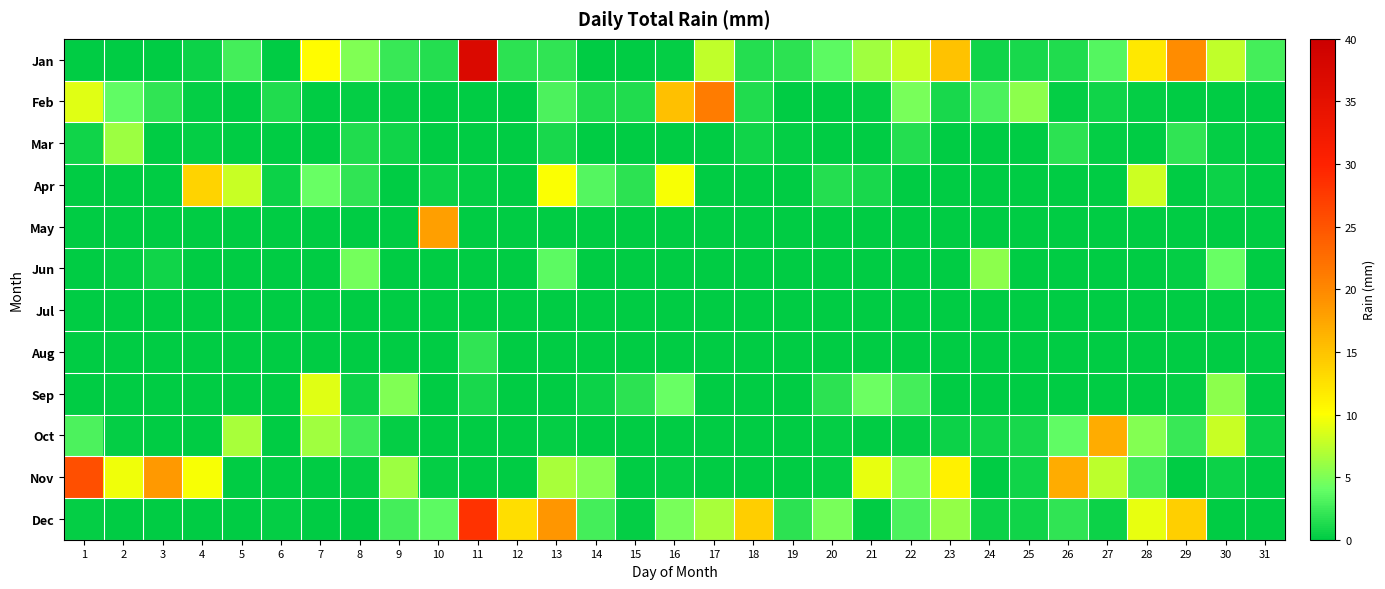

Reading left to right, list all the values displayed in this chart.

Jan: 1=0.0	2=0.0	3=0.0	4=0.5	5=2.8	6=0.0	7=10.2	8=5.1	9=2.3	10=1.5	11=37.1	12=1.8	13=2.0	14=0.0	15=0.0	16=0.2	17=7.6	18=1.5	19=1.8	20=3.6	21=6.3	22=7.9	23=15.0	24=0.8	25=1.0	26=1.3	27=3.3	28=11.9	29=19.6	30=7.6	31=2.8
Feb: 1=8.9	2=3.8	3=2.0	4=0.2	5=0.0	6=1.3	7=0.0	8=0.2	9=0.2	10=0.0	11=0.0	12=0.0	13=3.0	14=1.3	15=1.3	16=15.2	17=21.1	18=1.3	19=0.0	20=0.0	21=0.2	22=4.8	23=1.0	24=3.0	25=5.6	26=0.2	27=0.8	28=0.2	29=0.0	30=0.0	31=0.0
Mar: 1=0.8	2=6.1	3=0.0	4=0.2	5=0.0	6=0.0	7=0.0	8=1.3	9=0.8	10=0.0	11=0.0	12=0.0	13=1.0	14=0.0	15=0.0	16=0.0	17=0.0	18=0.8	19=0.2	20=0.0	21=0.0	22=1.5	23=0.0	24=0.0	25=0.0	26=1.8	27=0.2	28=0.0	29=2.0	30=0.2	31=0.0
Apr: 1=0.0	2=0.0	3=0.0	4=13.7	5=7.9	6=0.5	7=4.1	8=2.0	9=0.0	10=0.5	11=0.2	12=0.0	13=9.9	14=3.3	15=1.8	16=9.7	17=0.0	18=0.0	19=0.0	20=1.5	21=1.0	22=0.0	23=0.0	24=0.0	25=0.0	26=0.0	27=0.0	28=8.1	29=0.0	30=0.5	31=0.0
May: 1=0.0	2=0.0	3=0.0	4=0.0	5=0.0	6=0.0	7=0.0	8=0.0	9=0.0	10=18.0	11=0.0	12=0.0	13=0.0	14=0.0	15=0.0	16=0.0	17=0.0	18=0.0	19=0.0	20=0.0	21=0.0	22=0.0	23=0.0	24=0.0	25=0.0	26=0.0	27=0.0	28=0.0	29=0.0	30=0.0	31=0.0
Jun: 1=0.0	2=0.2	3=0.8	4=0.0	5=0.0	6=0.0	7=0.0	8=4.6	9=0.0	10=0.0	11=0.0	12=0.0	13=3.6	14=0.0	15=0.0	16=0.0	17=0.0	18=0.0	19=0.0	20=0.0	21=0.0	22=0.0	23=0.0	24=5.6	25=0.0	26=0.0	27=0.0	28=0.0	29=0.2	30=4.1	31=0.0
Jul: 1=0.0	2=0.0	3=0.0	4=0.0	5=0.0	6=0.0	7=0.0	8=0.0	9=0.0	10=0.0	11=0.0	12=0.0	13=0.0	14=0.0	15=0.0	16=0.0	17=0.0	18=0.0	19=0.0	20=0.0	21=0.0	22=0.0	23=0.0	24=0.0	25=0.0	26=0.0	27=0.0	28=0.0	29=0.0	30=0.0	31=0.0
Aug: 1=0.0	2=0.0	3=0.0	4=0.0	5=0.0	6=0.0	7=0.0	8=0.0	9=0.0	10=0.0	11=2.0	12=0.0	13=0.0	14=0.0	15=0.0	16=0.0	17=0.0	18=0.0	19=0.0	20=0.0	21=0.0	22=0.0	23=0.0	24=0.0	25=0.0	26=0.0	27=0.0	28=0.0	29=0.0	30=0.0	31=0.0
Sep: 1=0.0	2=0.0	3=0.0	4=0.0	5=0.0	6=0.0	7=8.9	8=0.5	9=5.1	10=0.0	11=1.0	12=0.0	13=0.0	14=0.5	15=1.8	16=4.1	17=0.0	18=0.0	19=0.0	20=1.8	21=4.3	22=2.8	23=0.0	24=0.0	25=0.0	26=0.0	27=0.0	28=0.0	29=0.2	30=5.6	31=0.0
Oct: 1=3.0	2=0.2	3=0.0	4=0.0	5=6.6	6=0.0	7=6.3	8=2.5	9=0.2	10=0.0	11=0.0	12=0.0	13=0.2	14=0.0	15=0.0	16=0.0	17=0.0	18=0.0	19=0.0	20=0.2	21=0.0	22=0.2	23=0.5	24=0.8	25=1.0	26=3.8	27=17.0	28=5.3	29=2.3	30=7.9	31=0.5
Nov: 1=25.6	2=9.4	3=18.5	4=9.7	5=0.0	6=0.0	7=0.0	8=0.2	9=6.1	10=0.2	11=0.0	12=0.0	13=6.6	14=5.3	15=0.0	16=0.2	17=0.0	18=0.0	19=0.0	20=0.2	21=9.1	22=4.8	23=11.2	24=0.0	25=0.8	26=17.0	27=7.4	28=2.5	29=0.0	30=0.5	31=0.0
Dec: 1=0.2	2=0.0	3=0.0	4=0.0	5=0.0	6=0.2	7=0.0	8=0.0	9=2.8	10=3.6	11=28.4	12=12.7	13=18.8	14=2.8	15=0.2	16=4.8	17=6.6	18=14.2	19=1.8	20=4.8	21=0.0	22=3.0	23=5.8	24=0.5	25=0.8	26=2.0	27=0.5	28=9.1	29=14.0	30=0.0	31=0.0